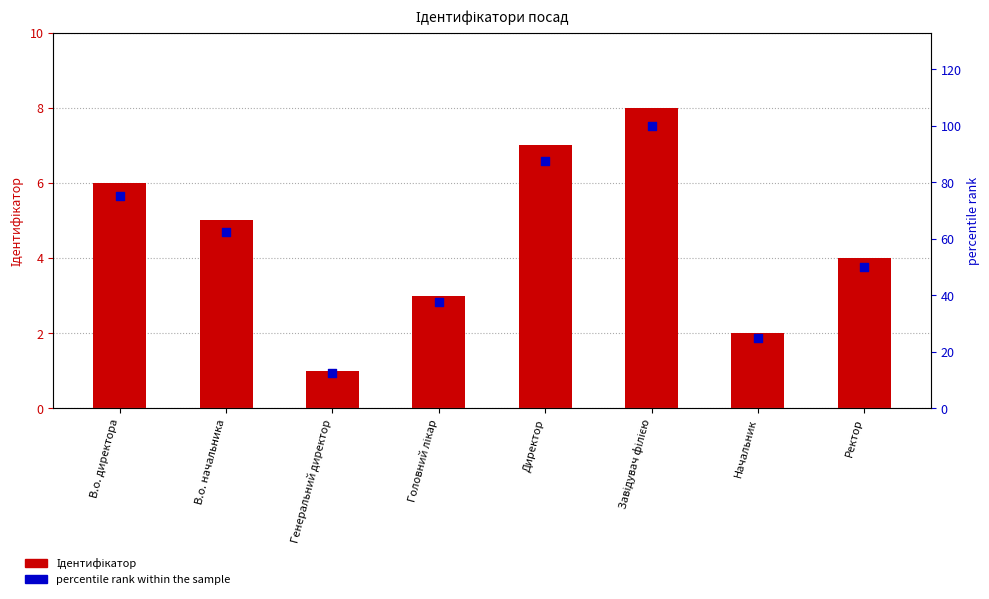

Is the value of percentile rank within the sample at Директор greater than the value of Ідентифікатор at Ректор?

Yes